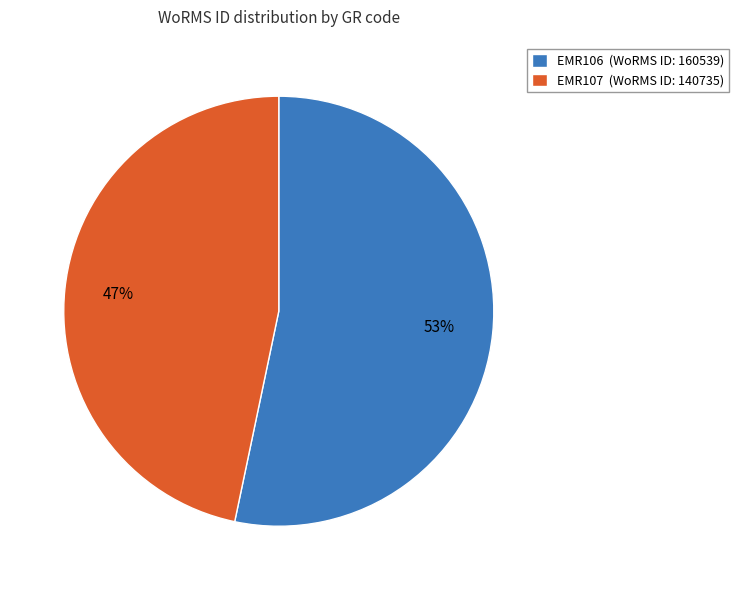

Is it true that EMR107 is 60% of the pie?

False